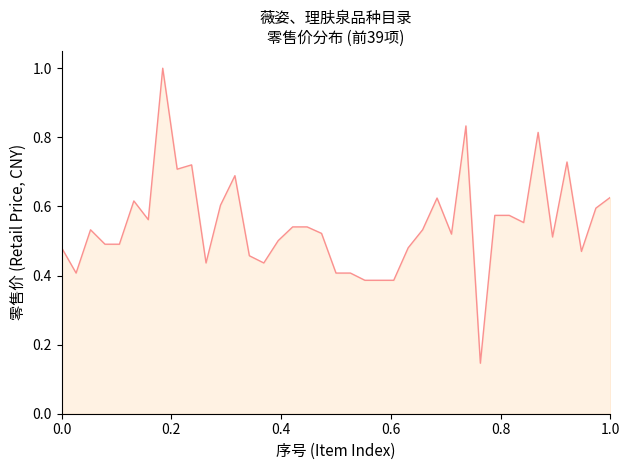

What is the greatest value displayed?

1.0